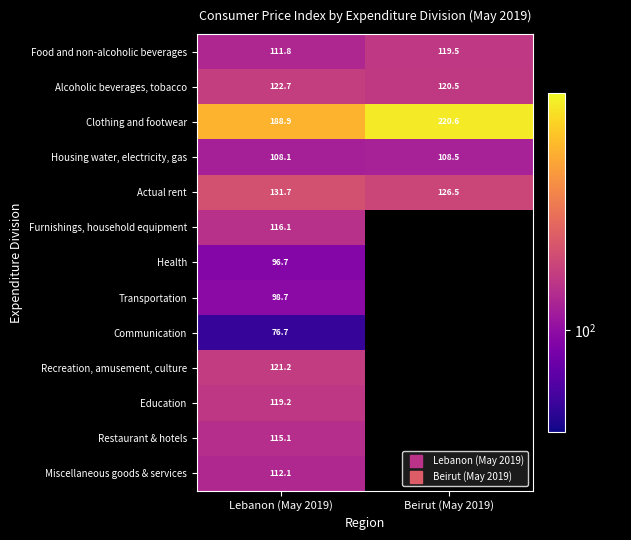

What is the difference between the highest and lowest values at Beirut (May 2019)?

112.1